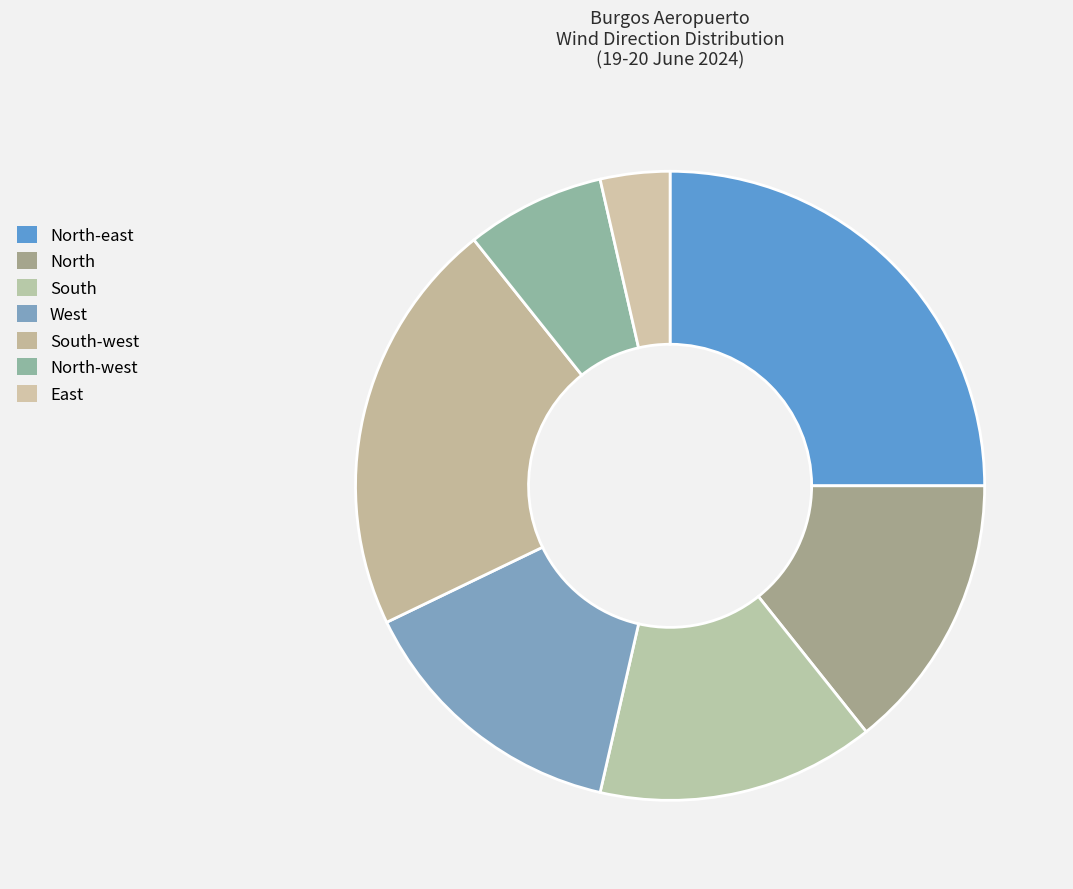

Count the number of slices in the pie.

7